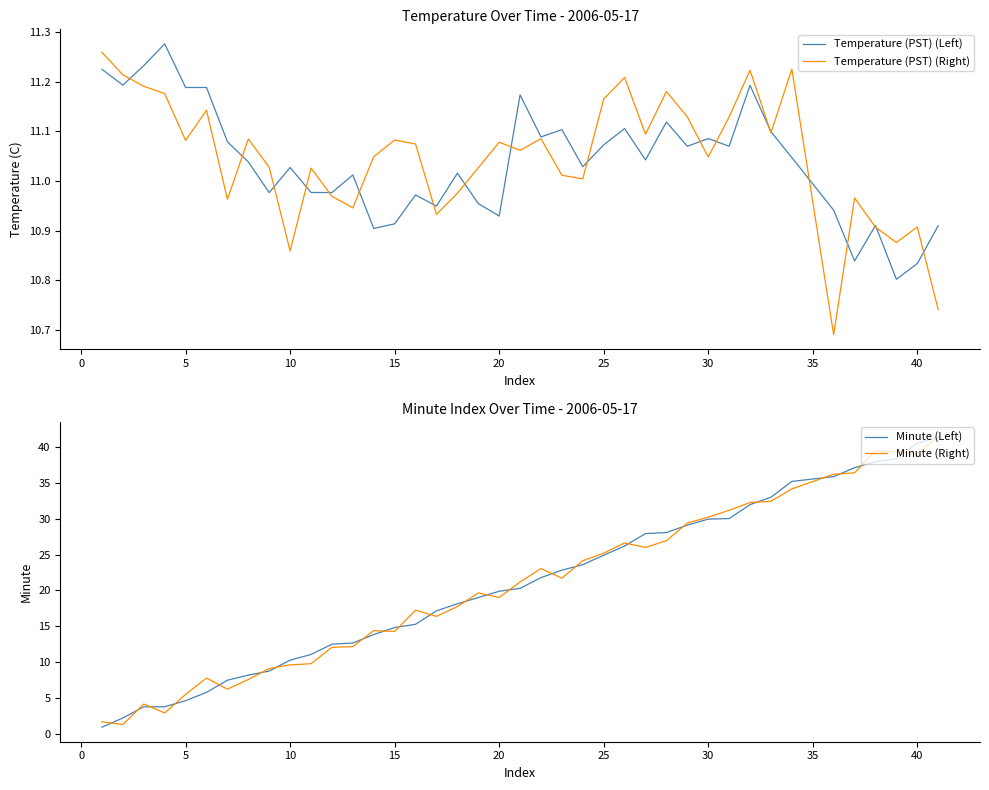

Which series ends up on top after the final intersection of Minute (Left) and Temperature (PST) (Right)?

Minute (Left)